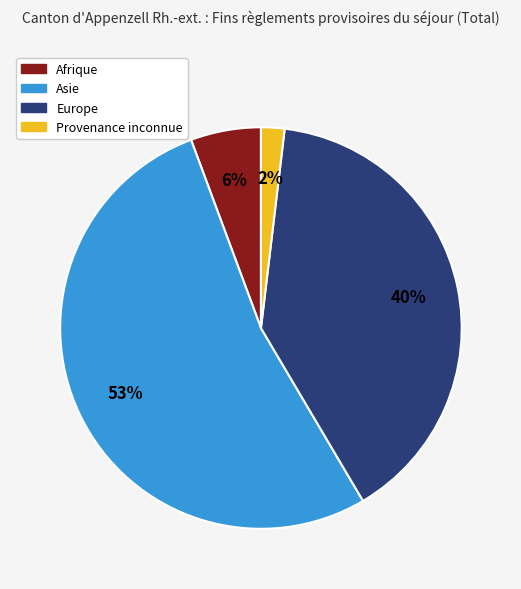

Is there a majority slice in this chart?

Yes